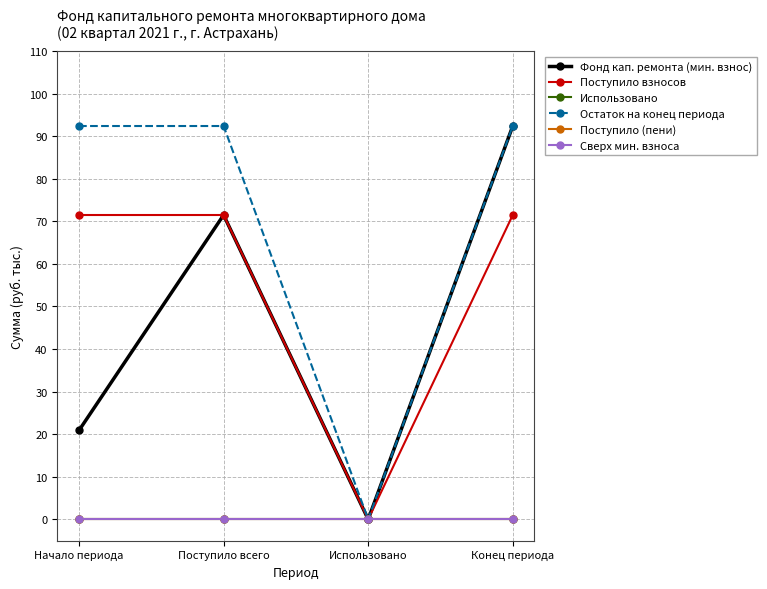

Between Начало периода and Использовано, which series saw the biggest shift?

Остаток на конец периода